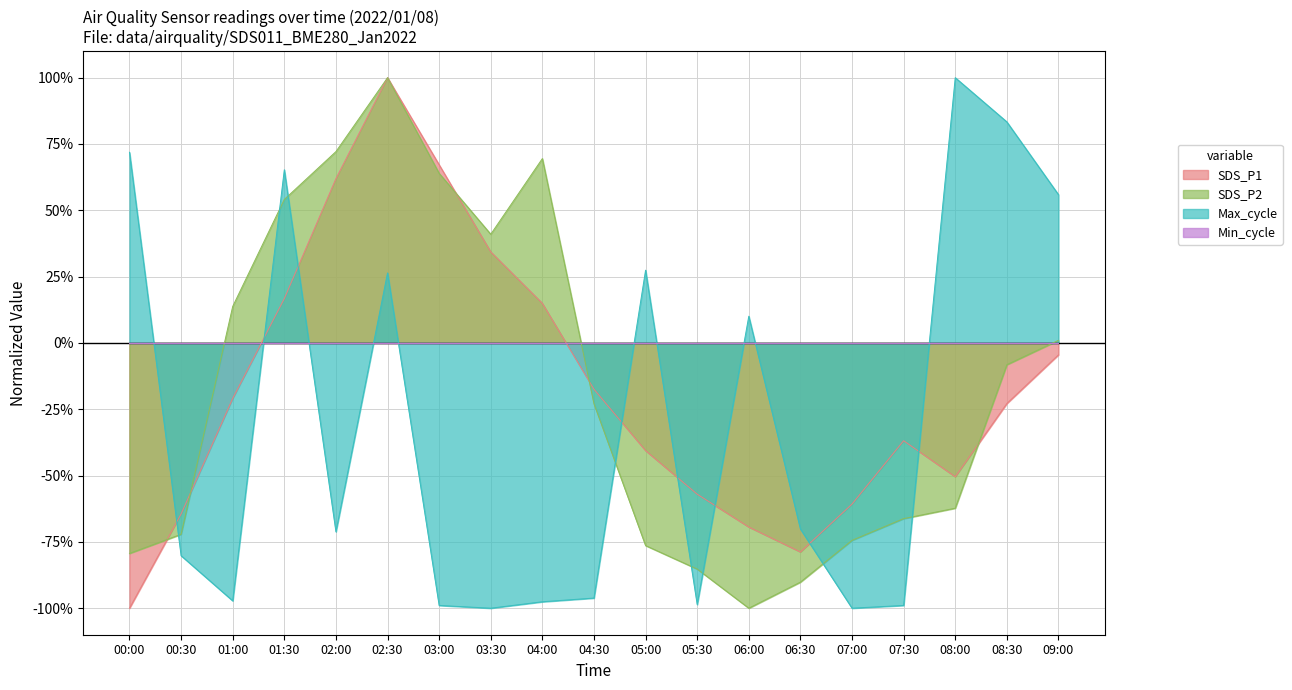

Does the chart have visible grid lines?

Yes